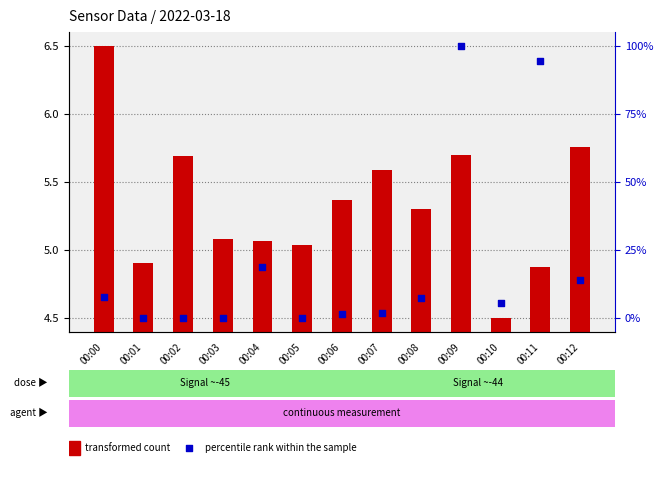

What is the total value across all series at 00:04?

24.0